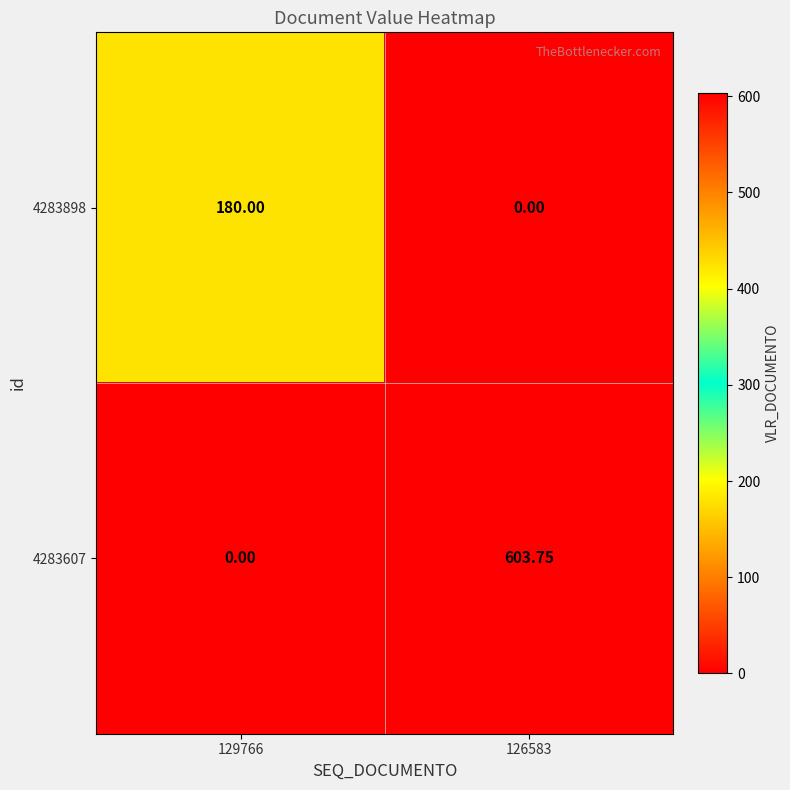

Is the value of 4283607 at 126583 greater than the value of 4283898 at 129766?

Yes